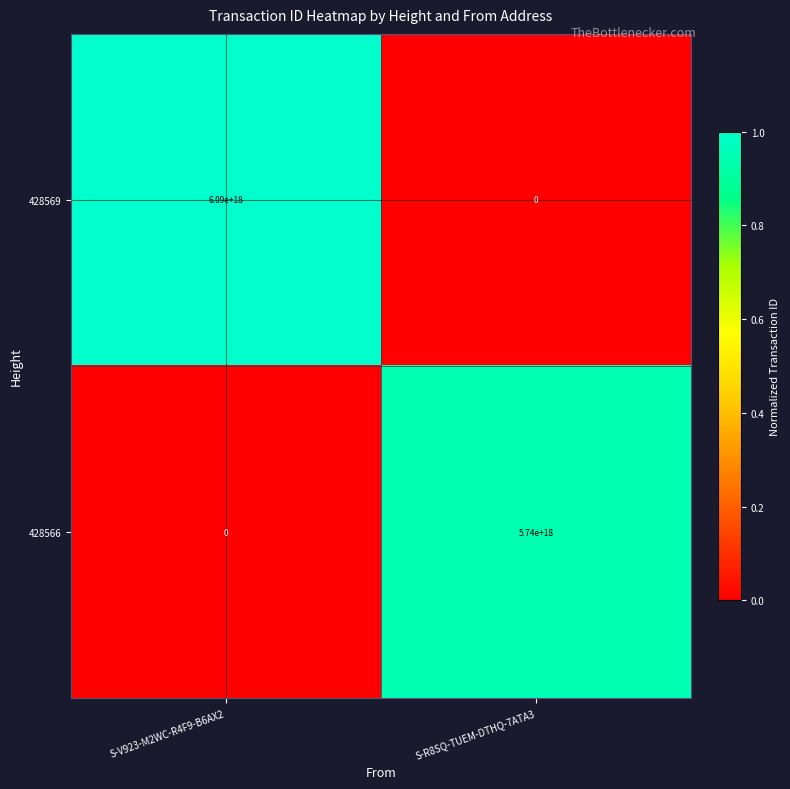

How many categories are shown in the chart?

2